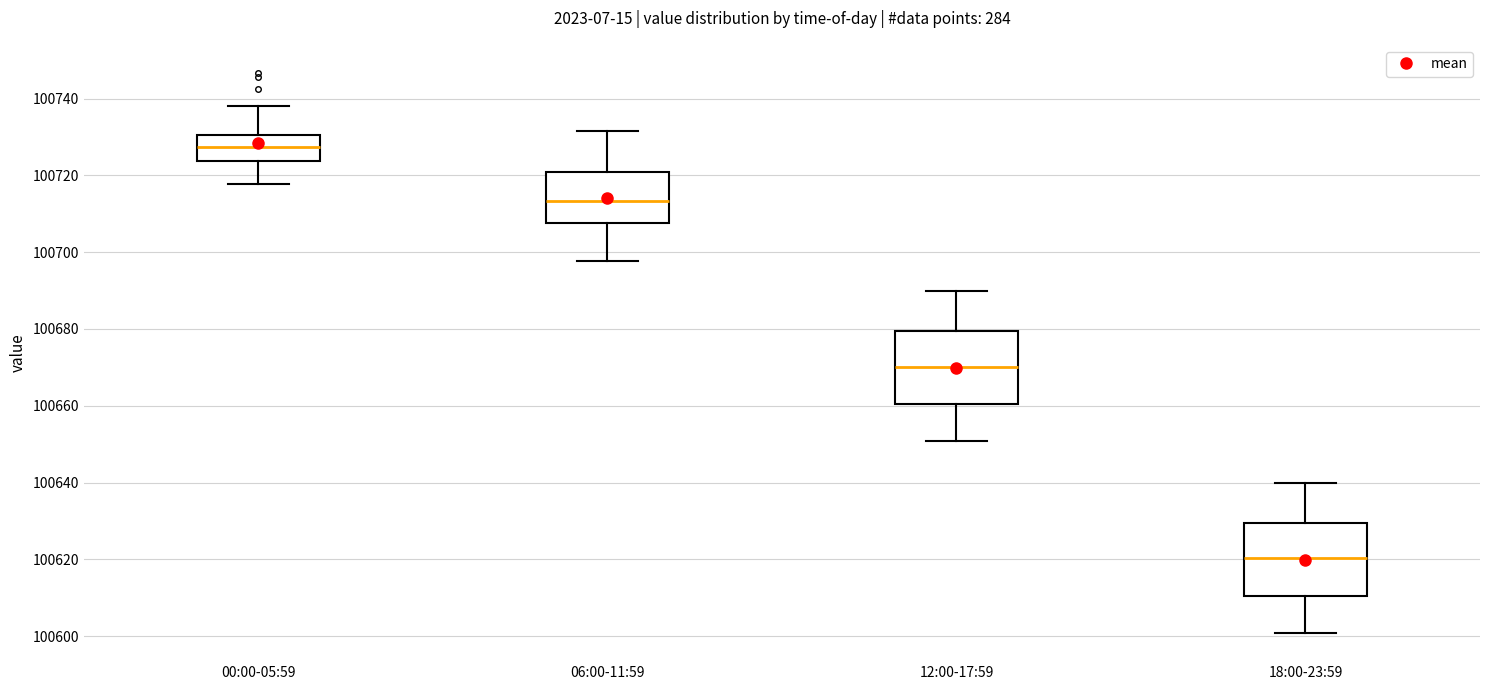

Reading left to right, transcribe this box plot: for each box, give where its median line is, the range the box spans, and where its two whiskers end, as read against the y-axis. The values are not printed on the chart, so give them approximately, as read against the axis.

00:00-05:59: median 100728, box 100724 to 100730, whiskers 100718 to 100738
06:00-11:59: median 100714, box 100708 to 100720, whiskers 100698 to 100732
12:00-17:59: median 100670, box 100660 to 100680, whiskers 100650 to 100690
18:00-23:59: median 100620, box 100610 to 100630, whiskers 100600 to 100640